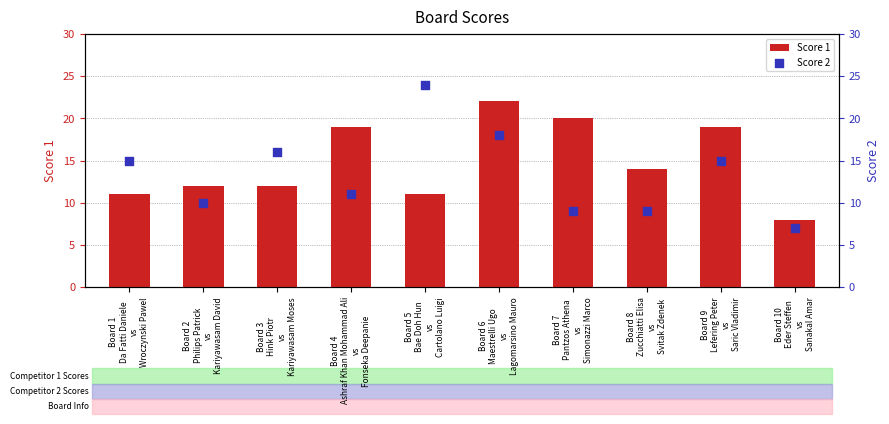

Which series contains the highest Y value?

Score 2